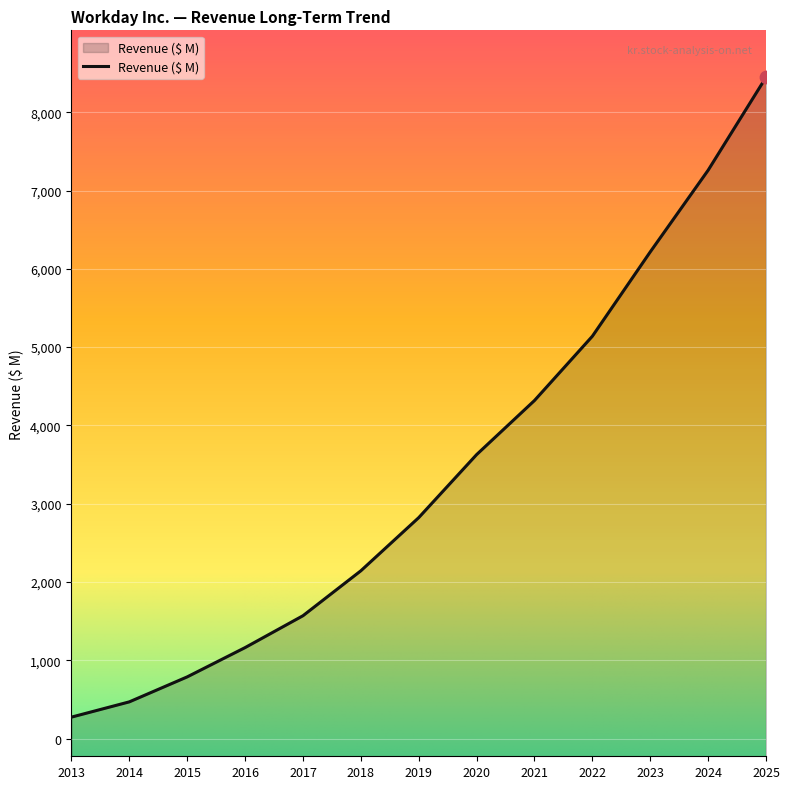

What is the change in value from 2016 to 2025?

+7284